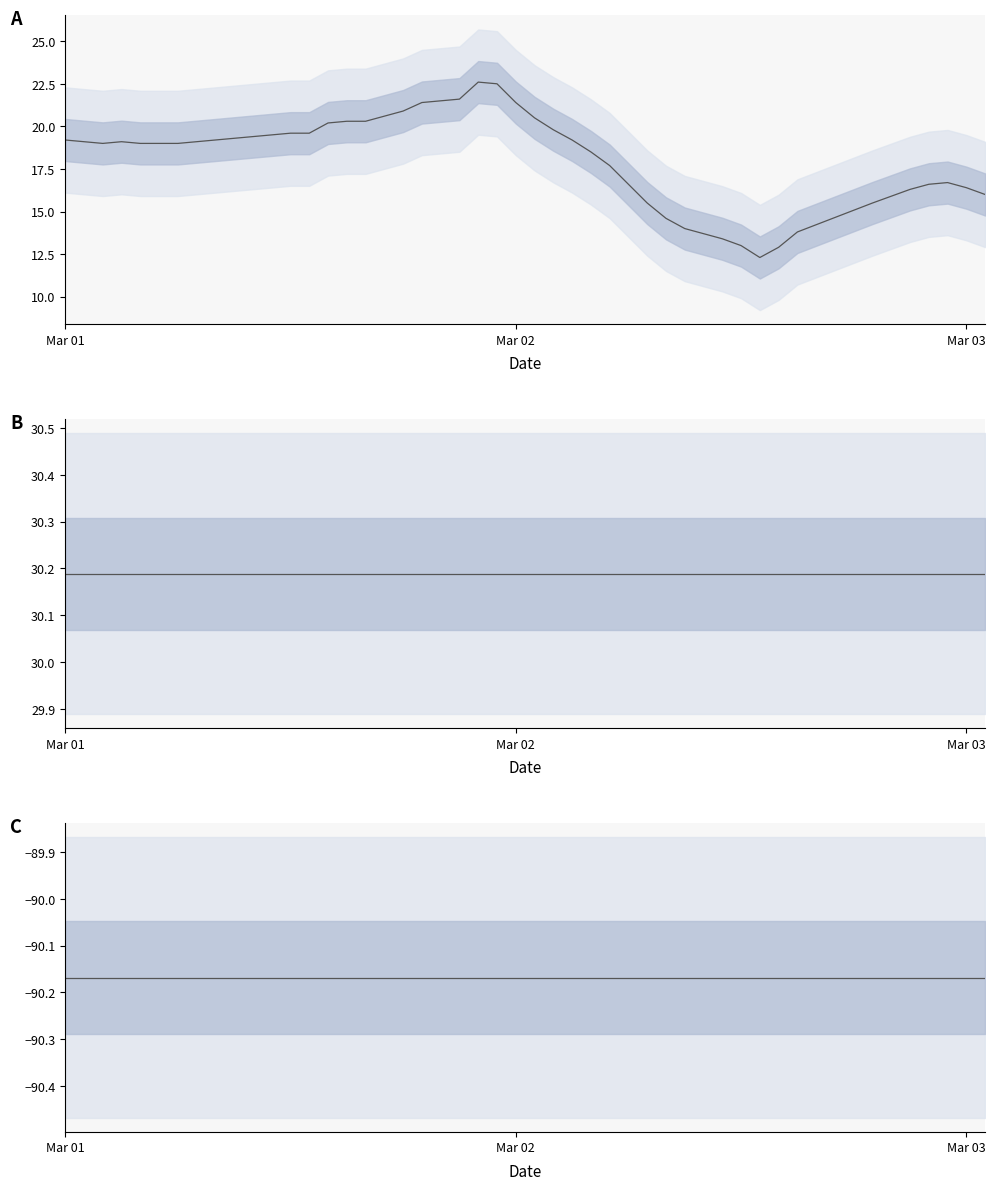

The air_temperature series shows 33.0 at 4. True or false?

False